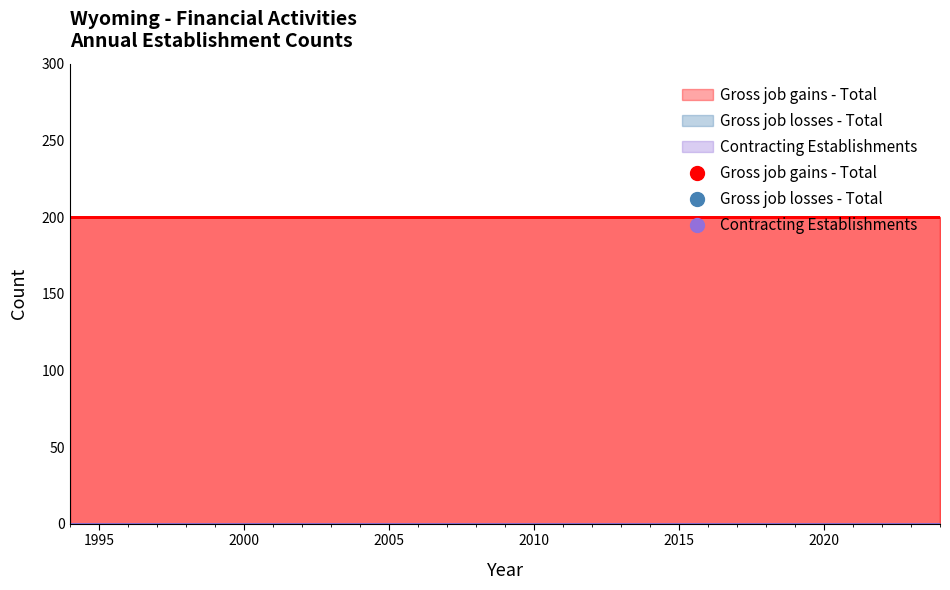

Does the chart have visible grid lines?

No